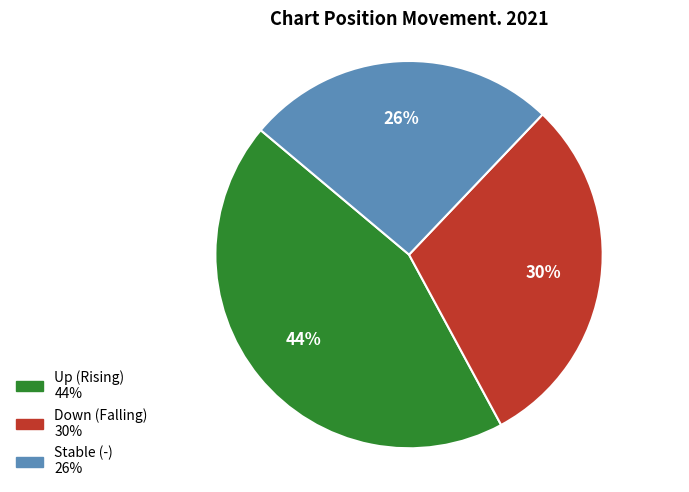

Is there a majority slice in this chart?

No